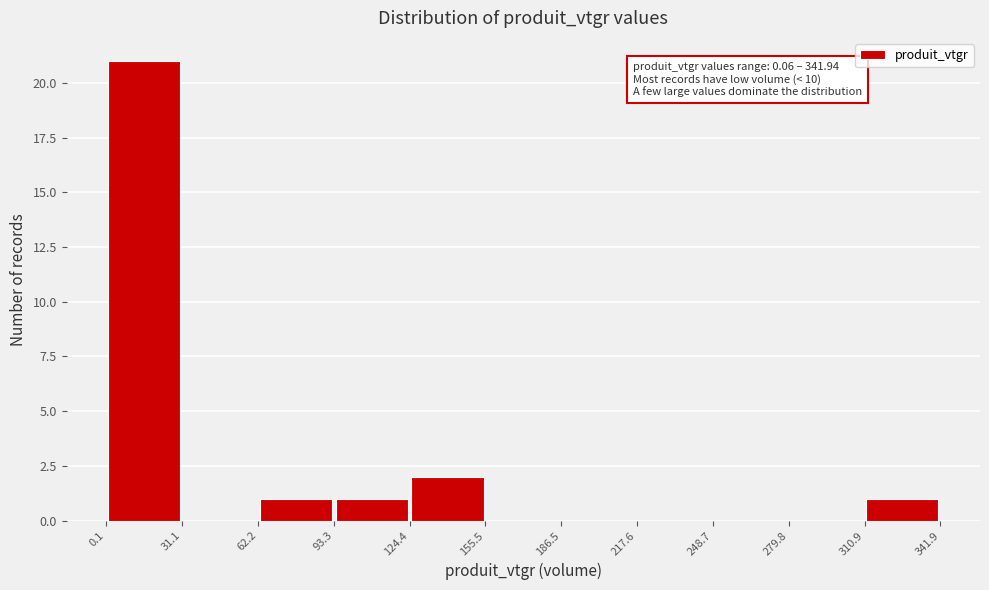

Which range on the x-axis has the tallest bar?

0.1 to 31.1